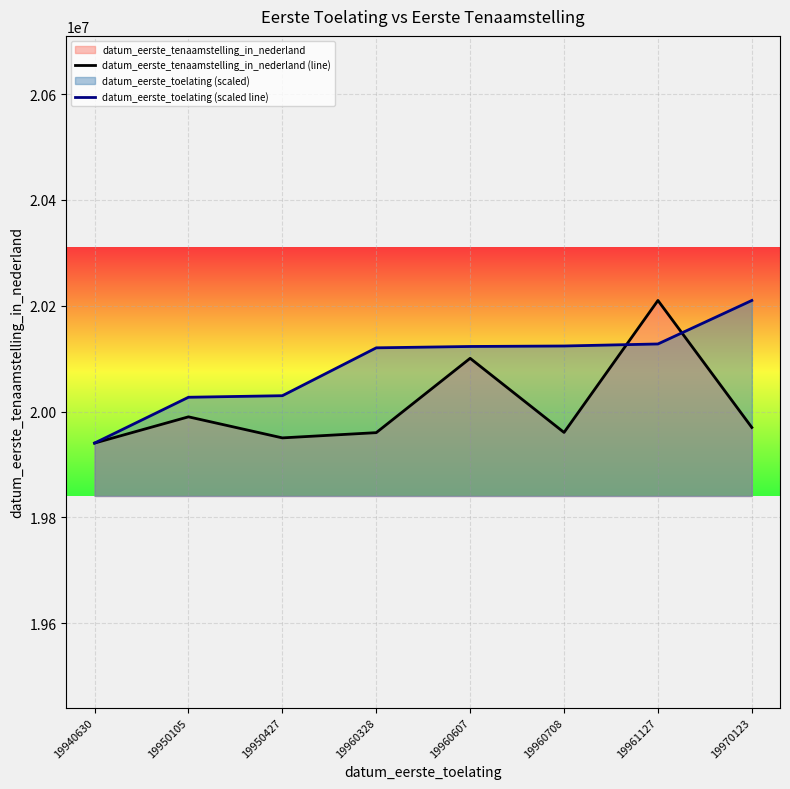

What is the highest value of the datum_eerste_tenaamstelling_in_nederland (line) series?

20210118.0